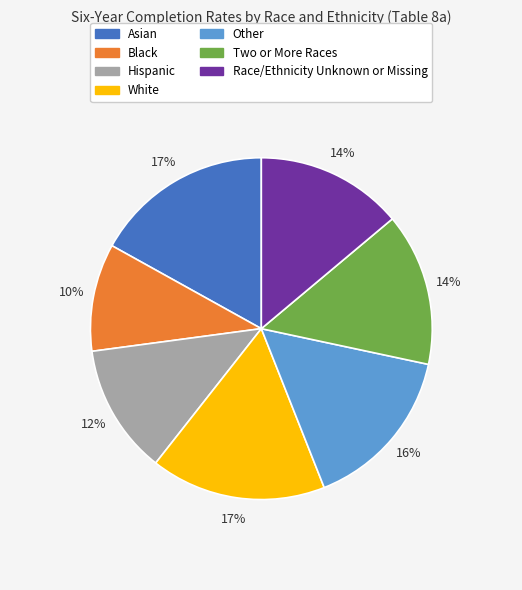

To the nearest percent, what is the combined percentage of White and Black?

27%